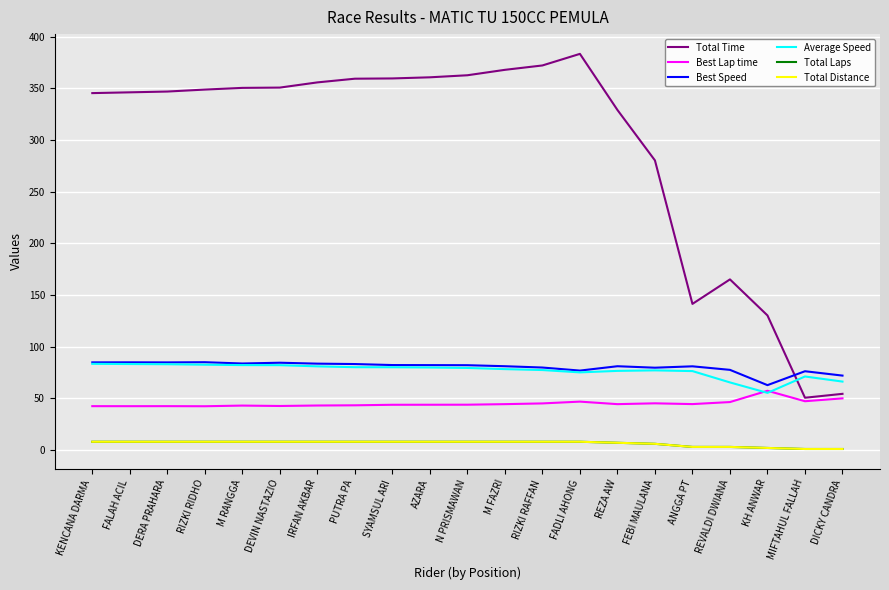

Which has a higher value, KH ANWAR or KENCANA DARMA?

KENCANA DARMA